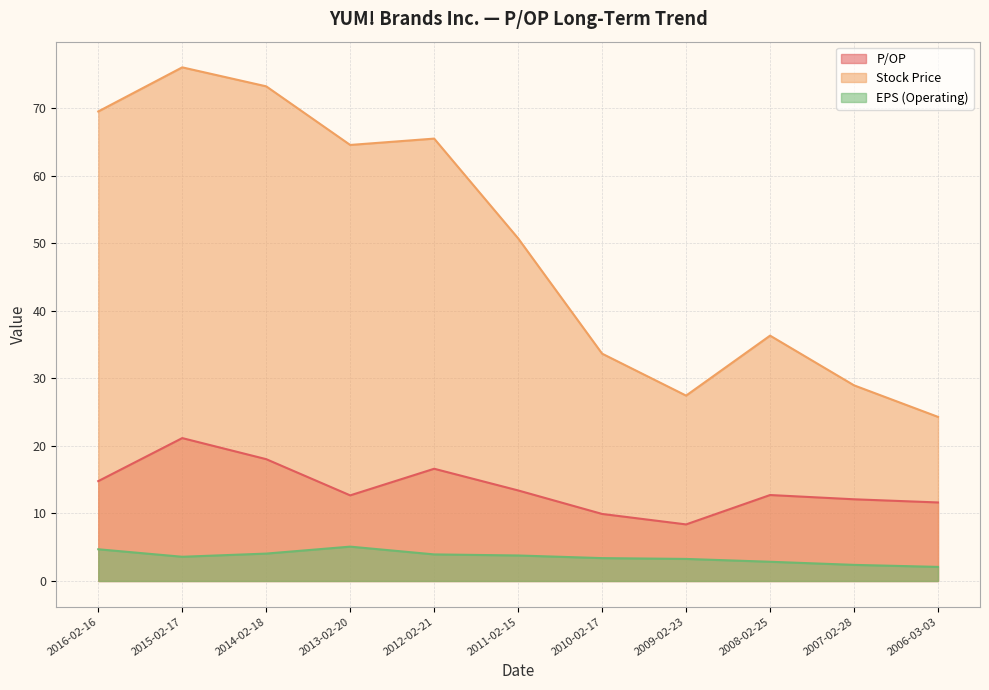

What value does the P/OP series have at 2011-02-15?

13.4